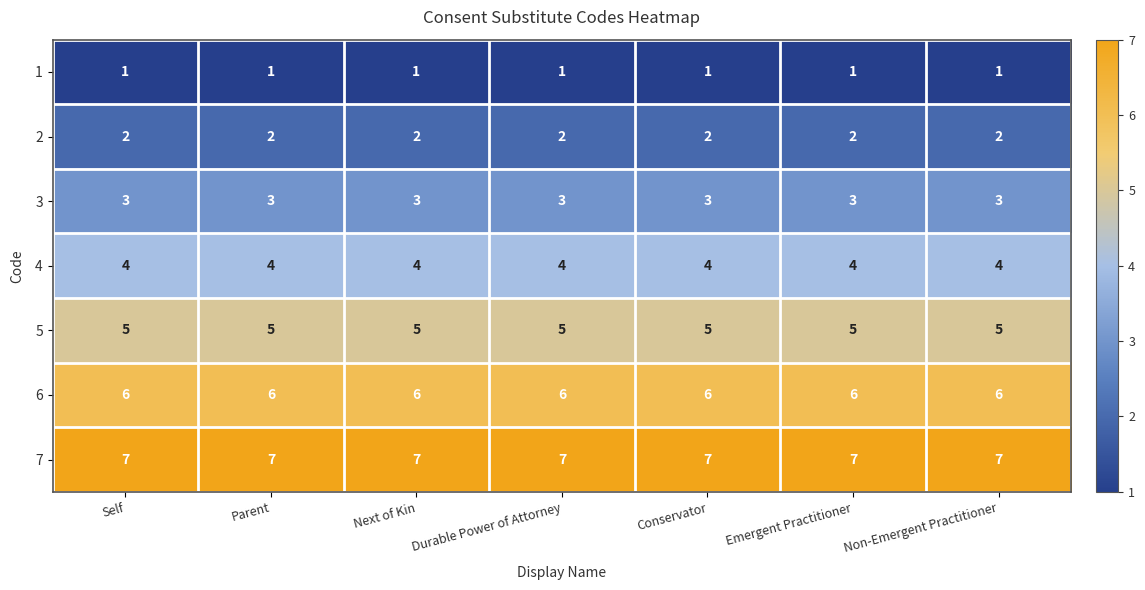

Is the value of 1 at Non-Emergent Practitioner greater than the value of 3 at Next of Kin?

No